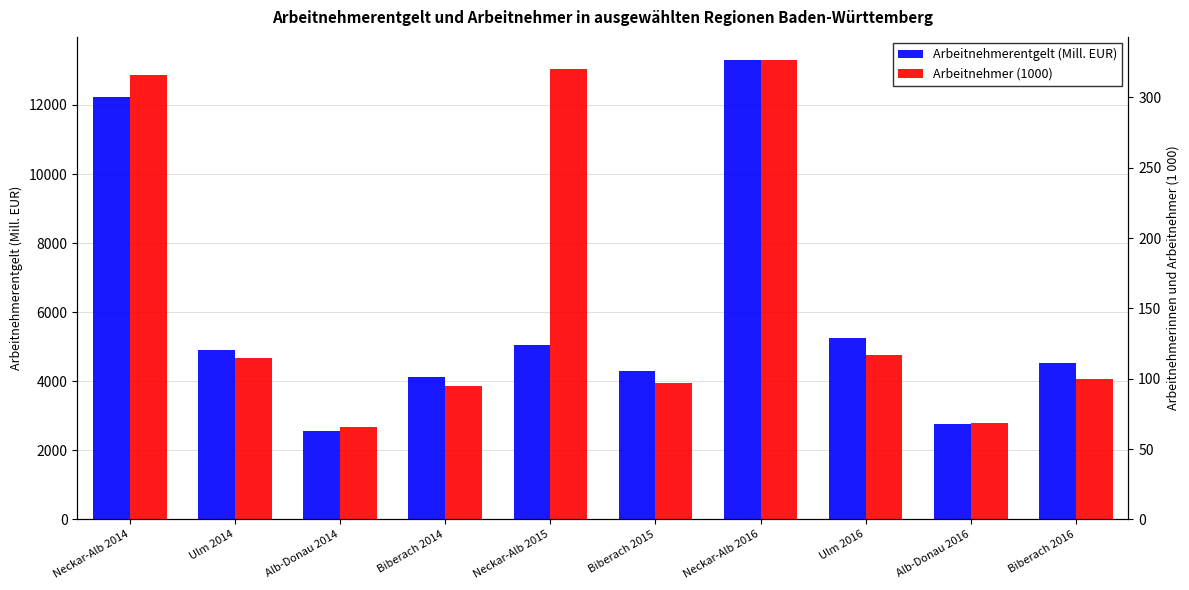

Reading left to right, list all the values displayed in this chart.

Arbeitnehmerentgelt (Mill. EUR): 12244.6	4913.0	2554.4	4109.5	5035.4	4291.2	13307.1	5244.8	2773.8	4535.6
Arbeitnehmer (1000): 315.7	114.9	65.9	94.9	320.1	96.7	326.7	117.2	68.5	99.9